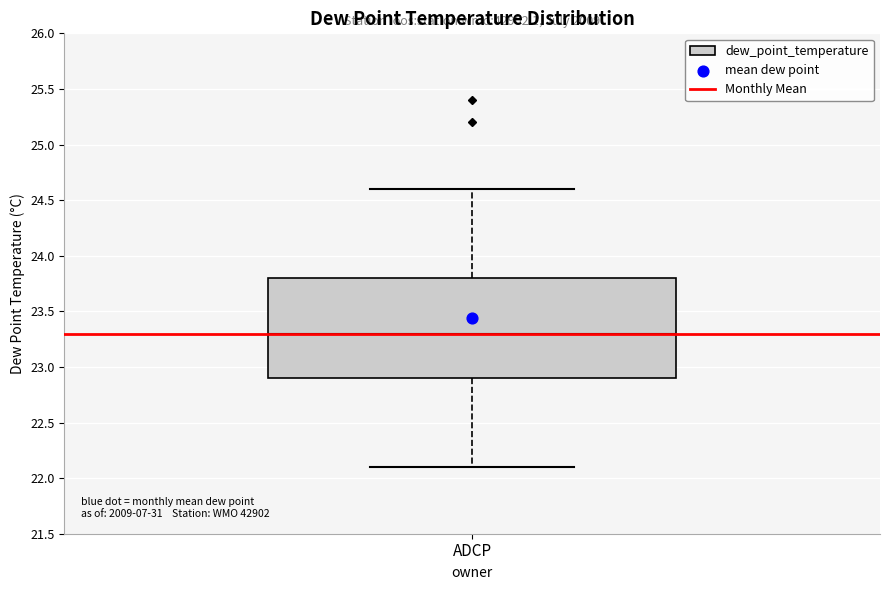

Where does the lower whisker of the box for ADCP end on the y-axis? The values are not printed on the chart, so give them approximately, as read against the axis.

22.1